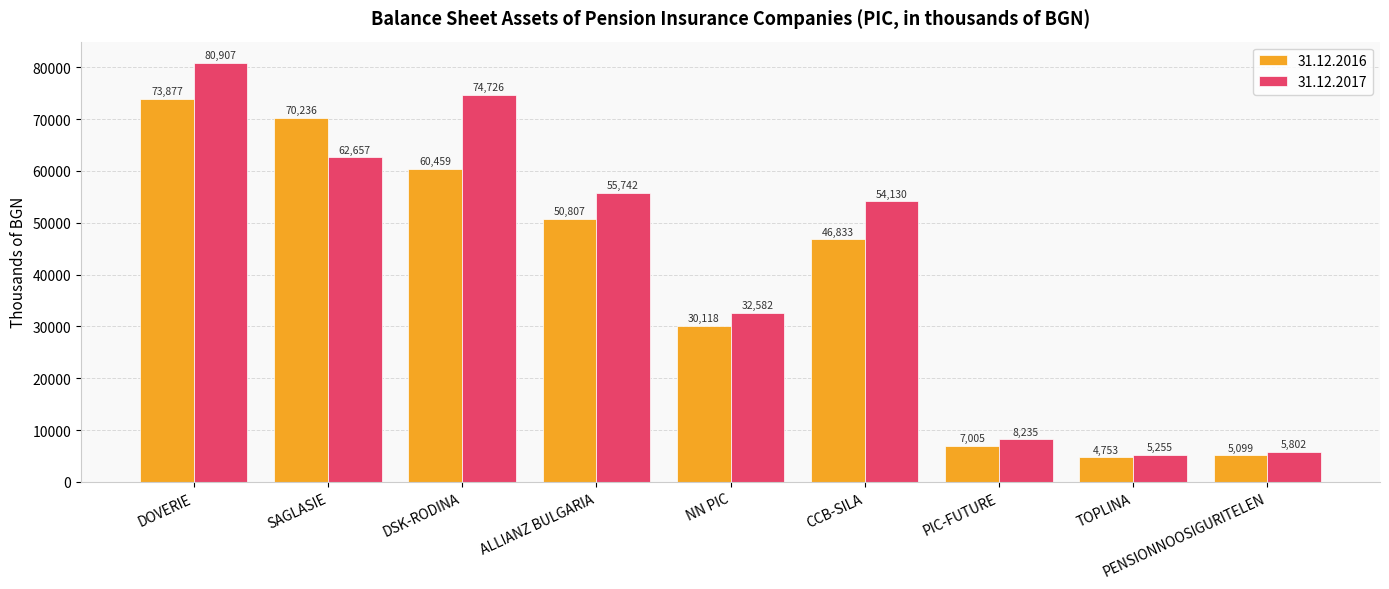

What is the greatest value displayed?

80907